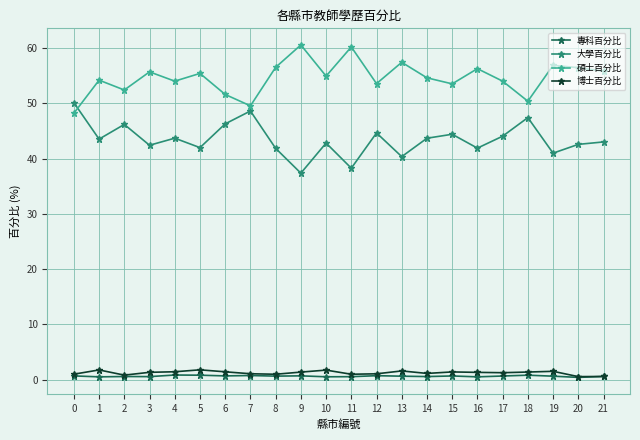

Where is the first local maximum for 大學百分比?

2